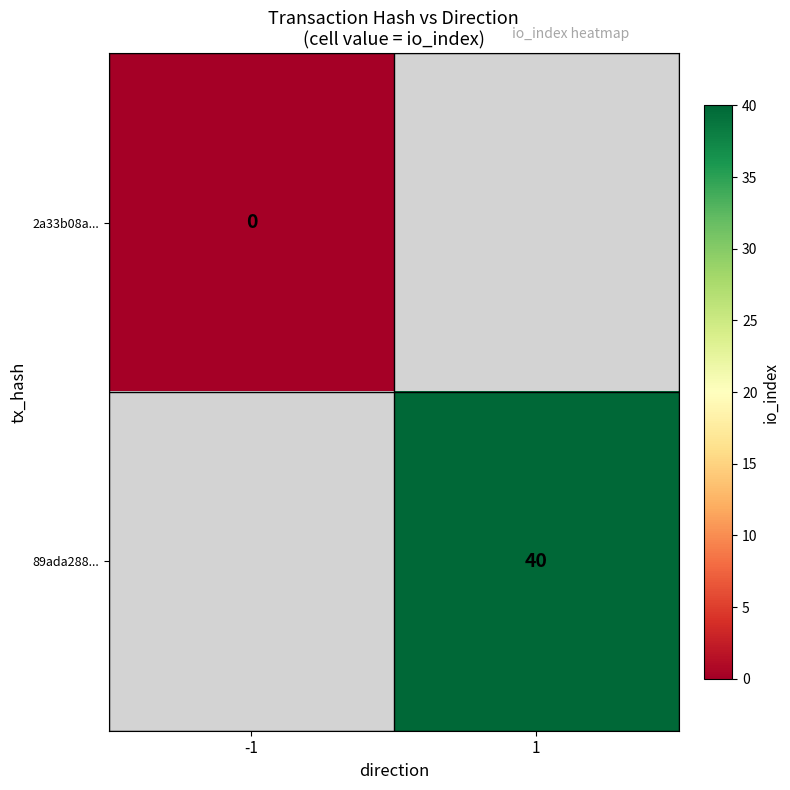

The value of 89ada288... at 1 is 54. True or false?

False